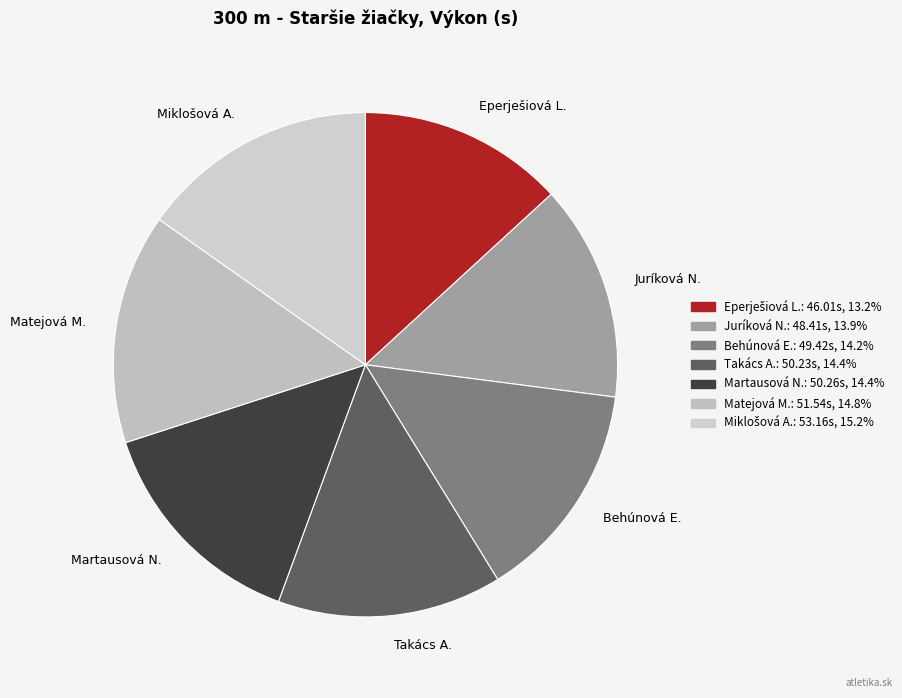

Which has a higher value, Martausová N. or Juríková N.?

Martausová N.